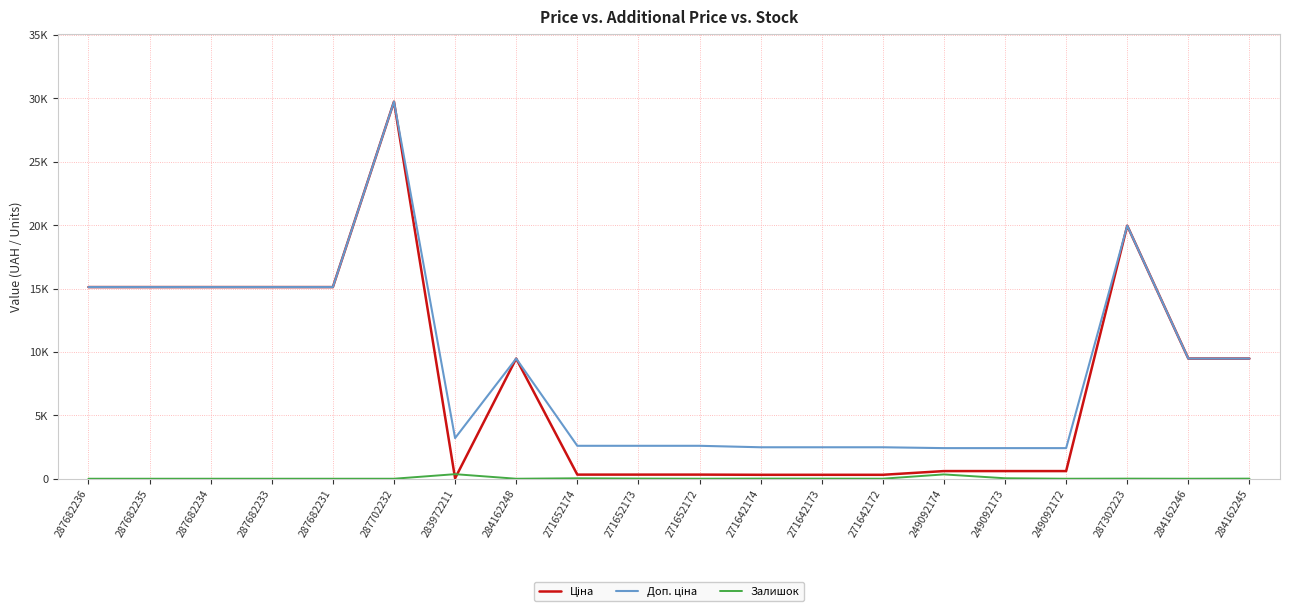

Does the chart display data point markers on the line(s)?

No